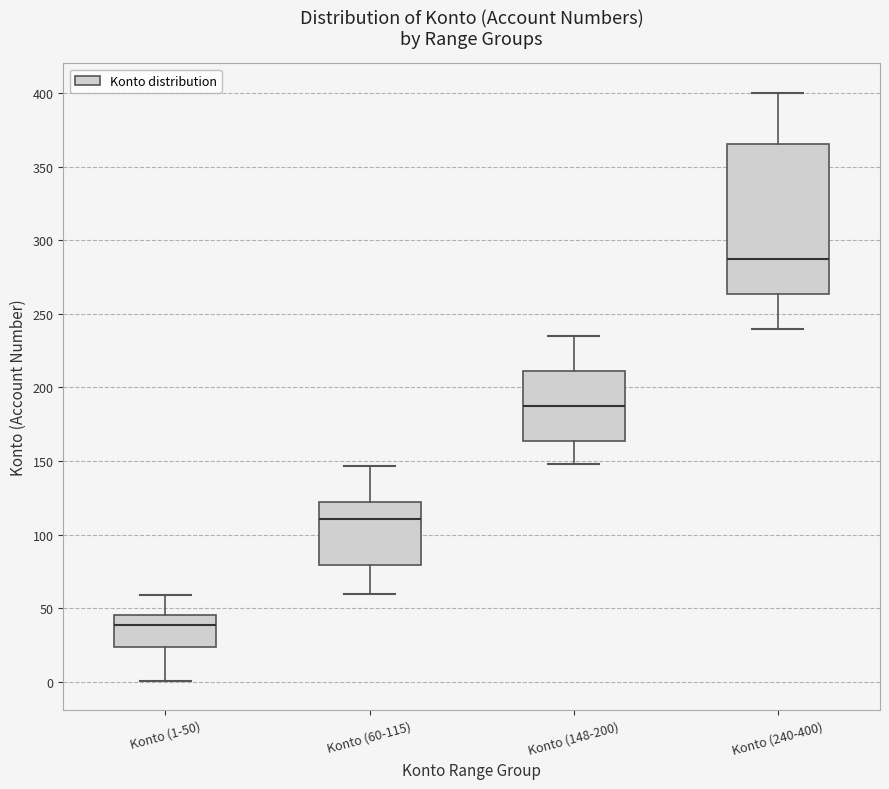

Where does the upper whisker of the box for Konto (1-50) end on the y-axis? The values are not printed on the chart, so give them approximately, as read against the axis.

60